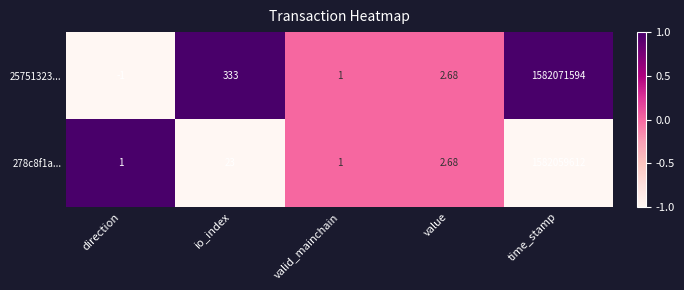

How many data points in 278c8f1a... are above 2?

3